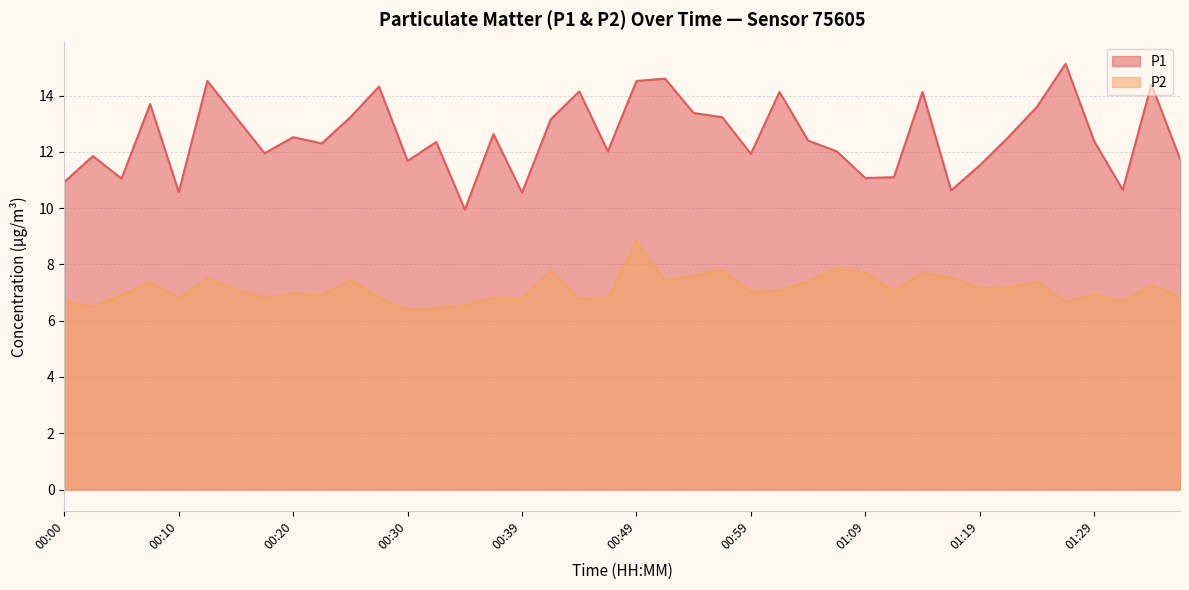

True or false: P1 and P2 intersect in this chart.

False